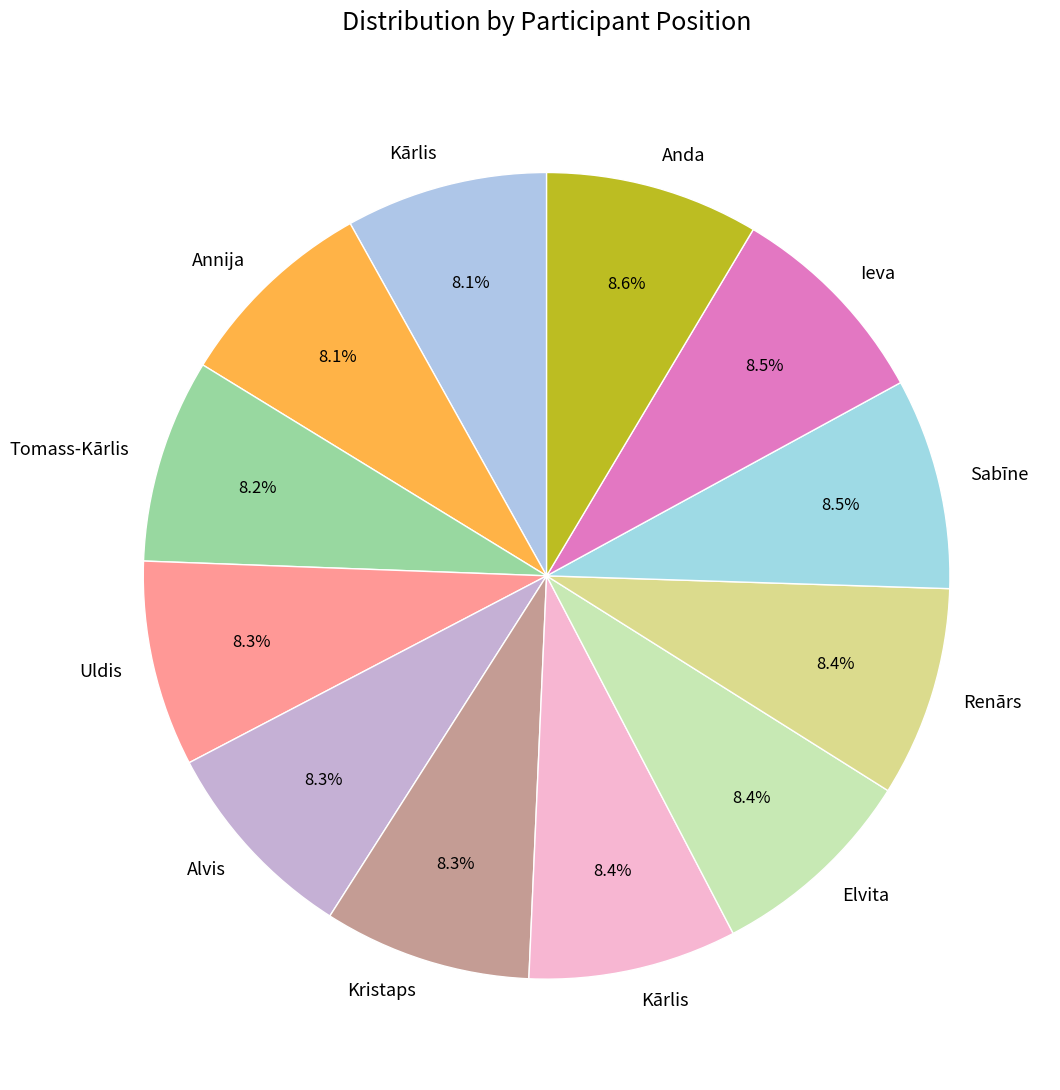

Which slice is the largest?

Anda